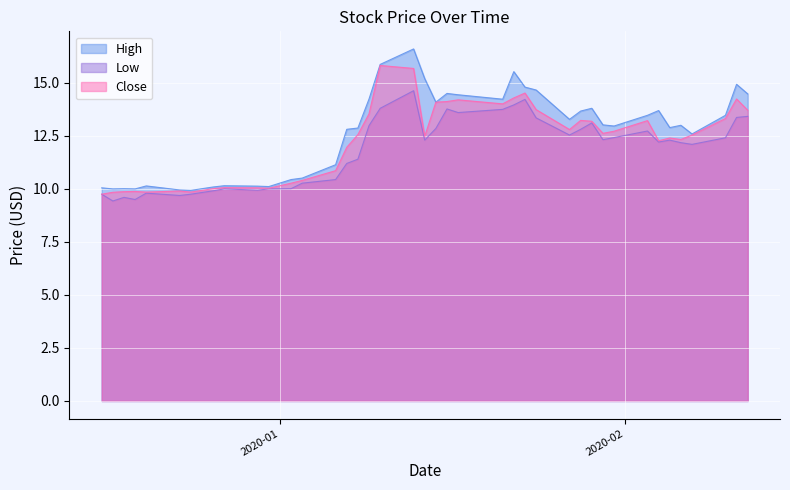

Between 2020-02-10 and 2020-01-28, which is larger?

2020-01-28